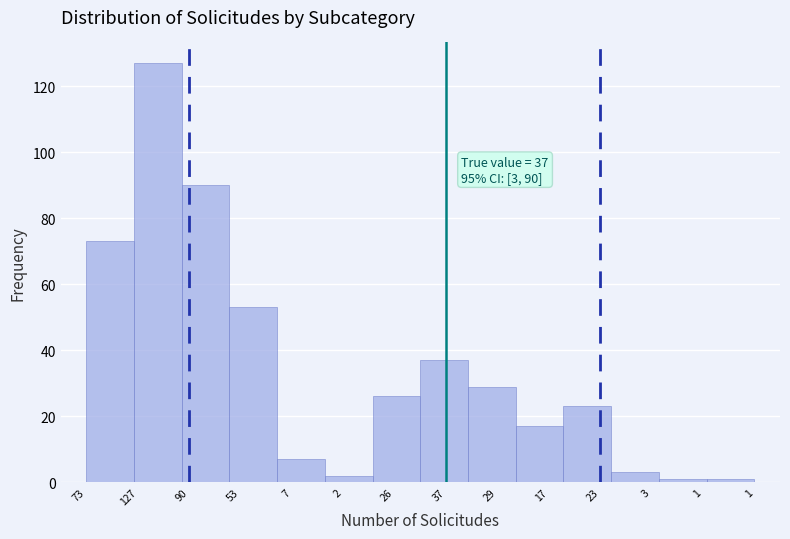

Does the chart contain any negative values?

No